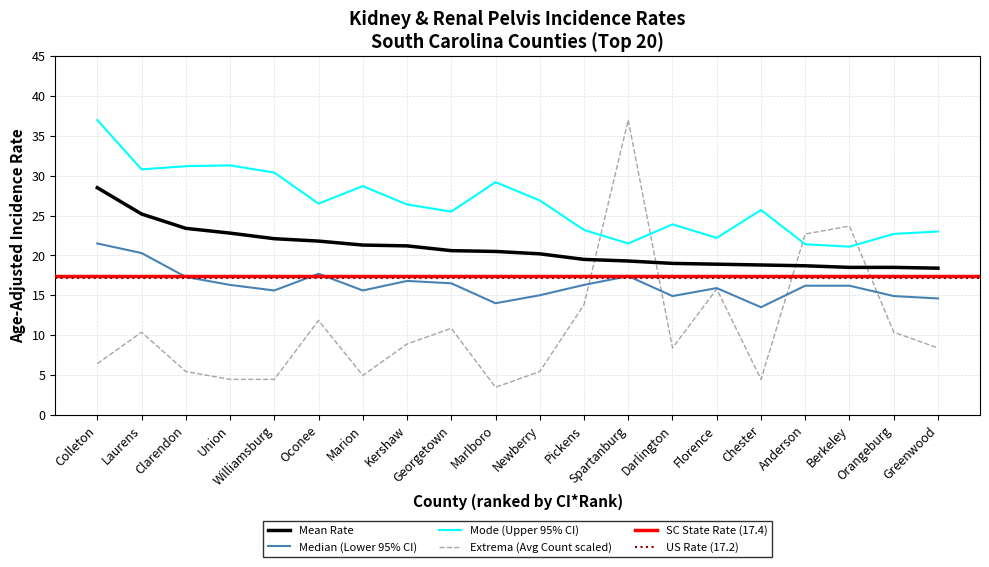

At how many categories does at least one series exceed 22?

20